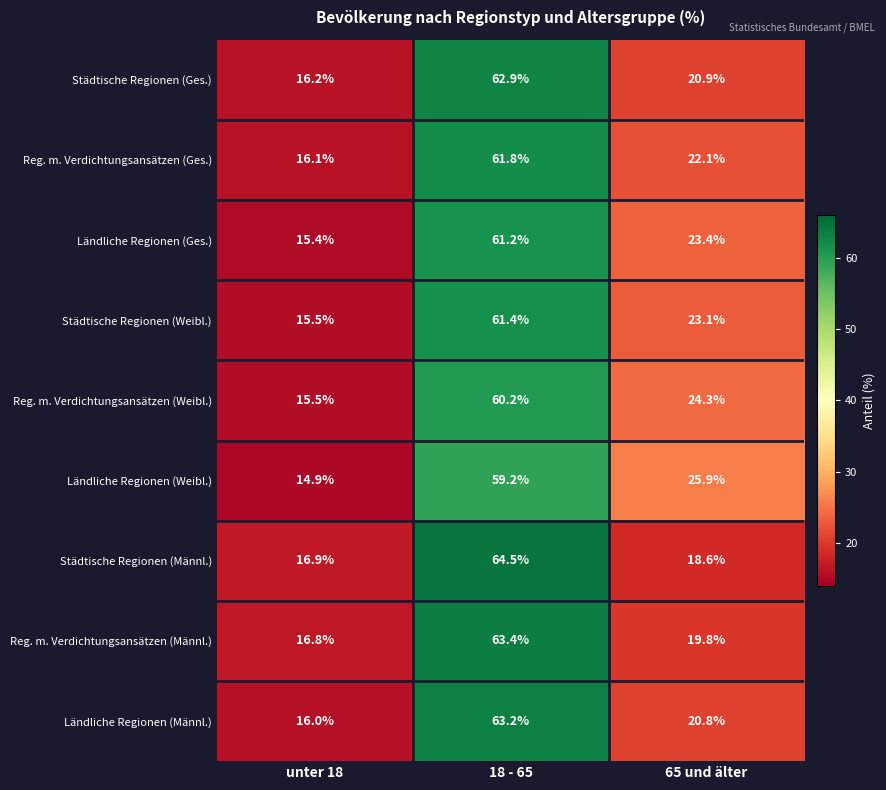

Which series has the widest spread of values?

Städtische Regionen (Männl.)